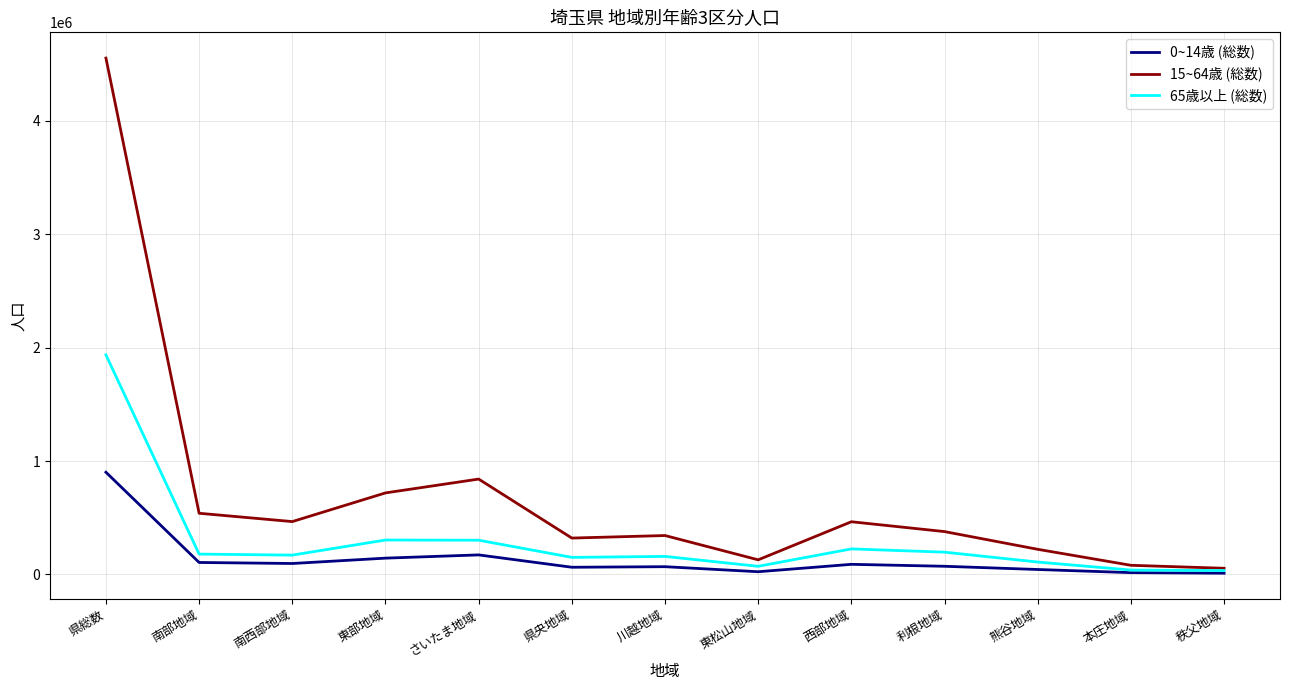

How many lines are shown in the chart?

3